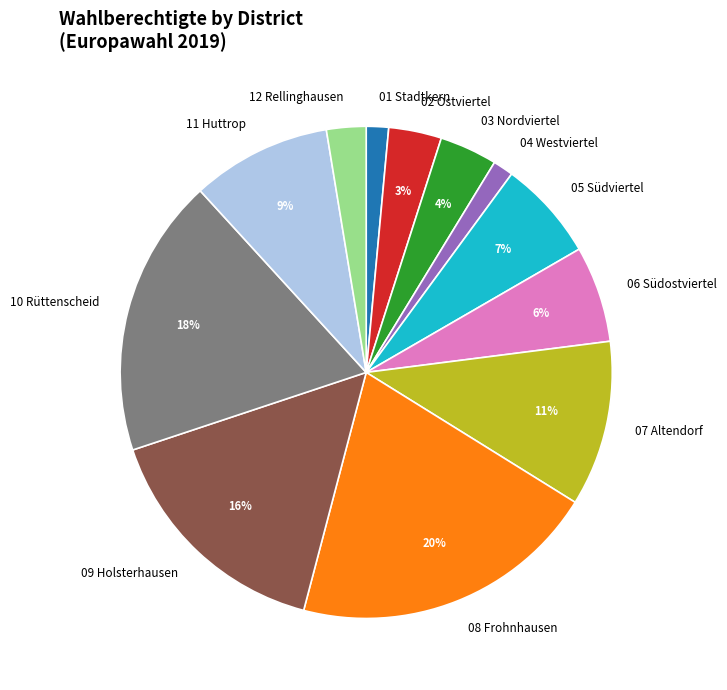

Does any single category account for the majority?

No